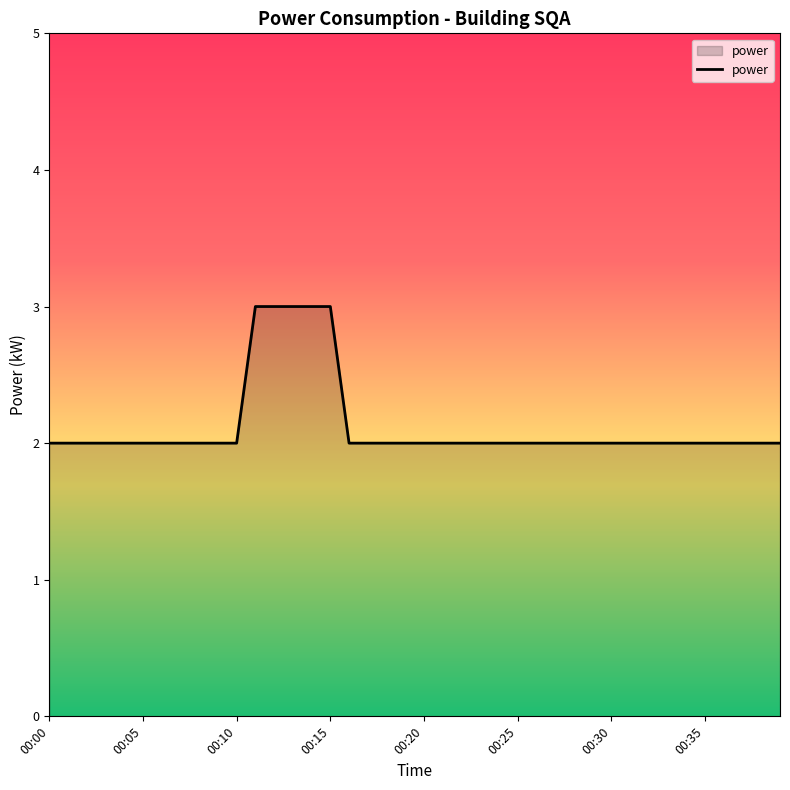

What is the greatest value displayed?

3